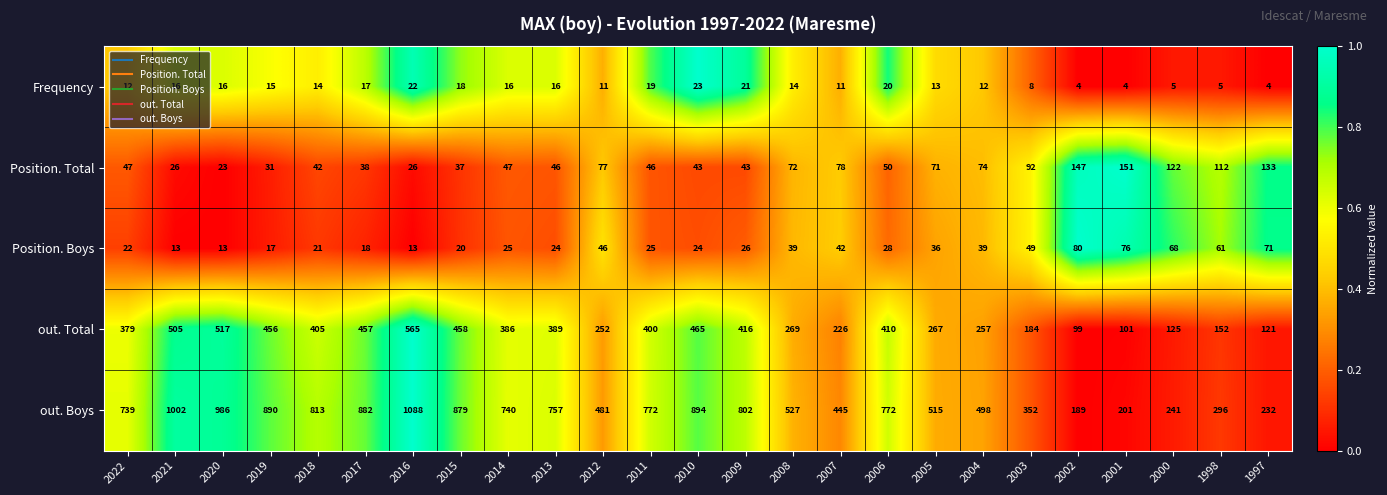

Count the number of data series in this chart.

5